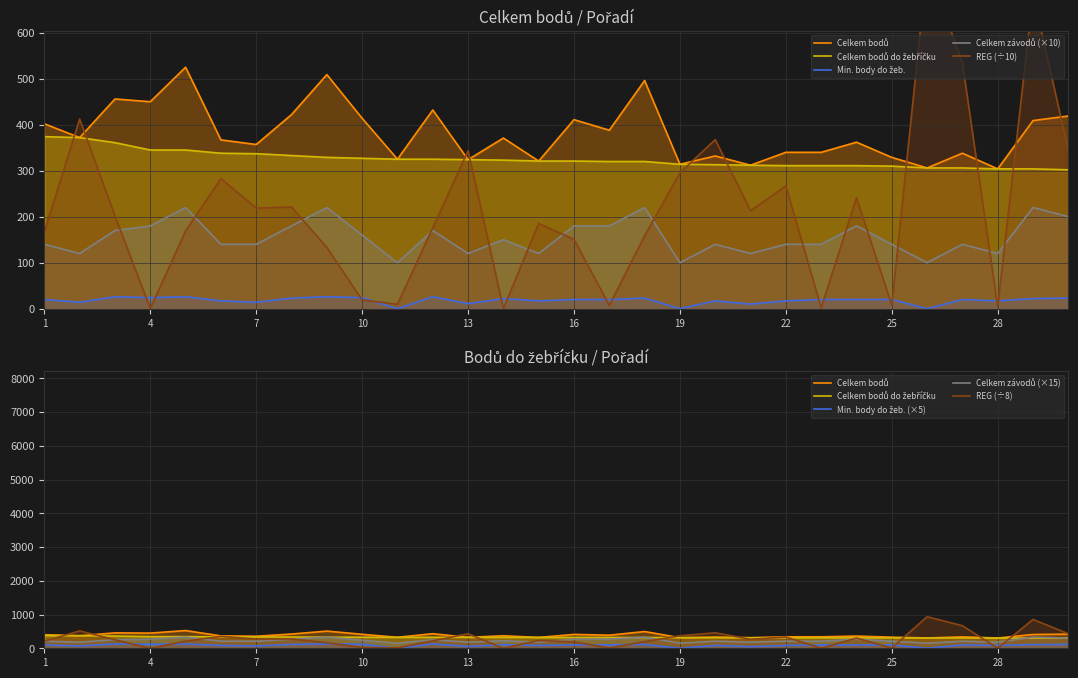

At which label is Celkem bodů do žebříčku closest to 338?

6